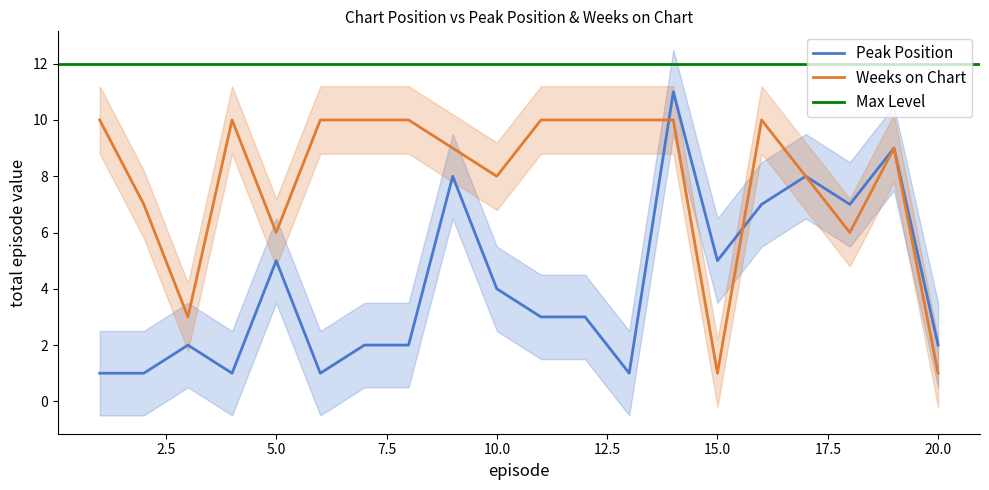

Between which two adjacent categories do Peak Position and Weeks on Chart first intersect?

13 and 14